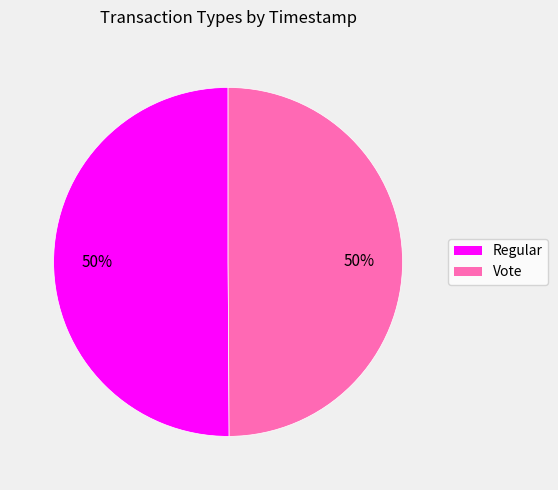

To the nearest percent, what is the average slice percentage?

50%